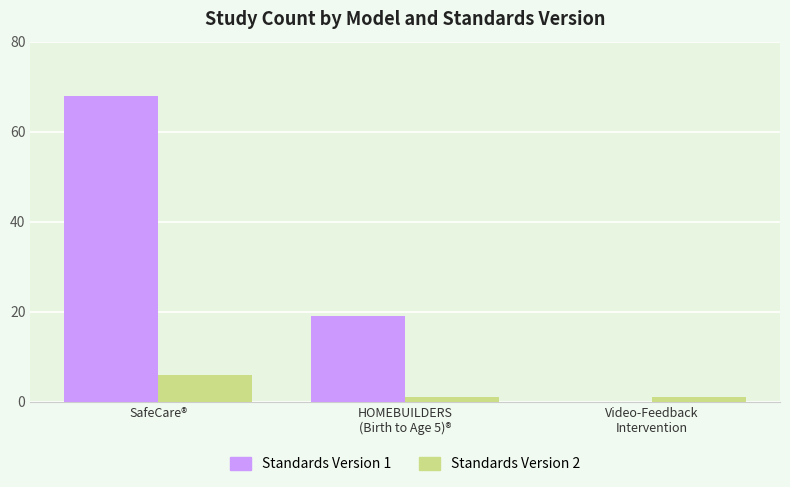

The value of Standards Version 2 at SafeCare® is 9. True or false?

False